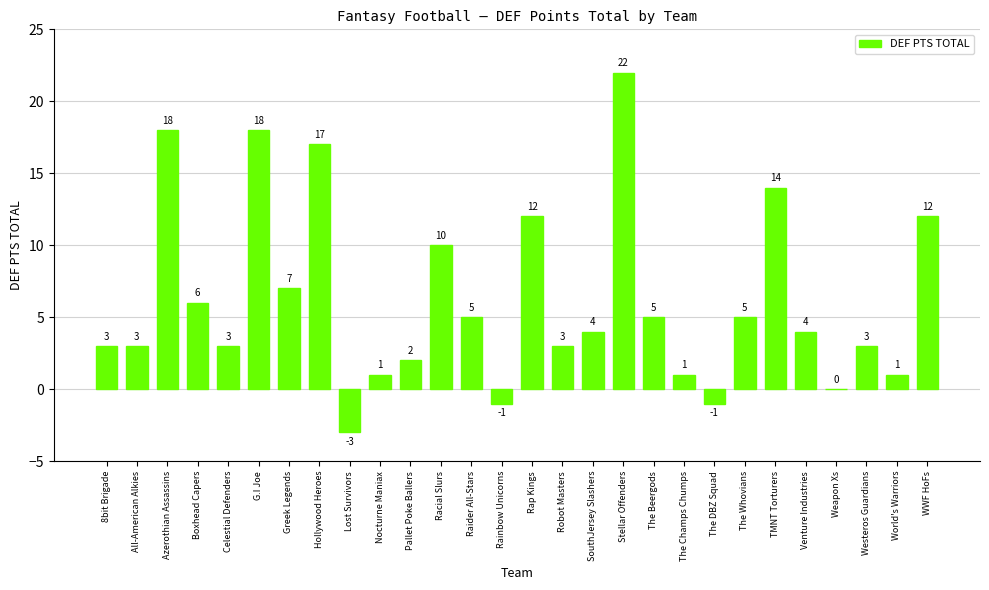

What is the sum of all values?

174